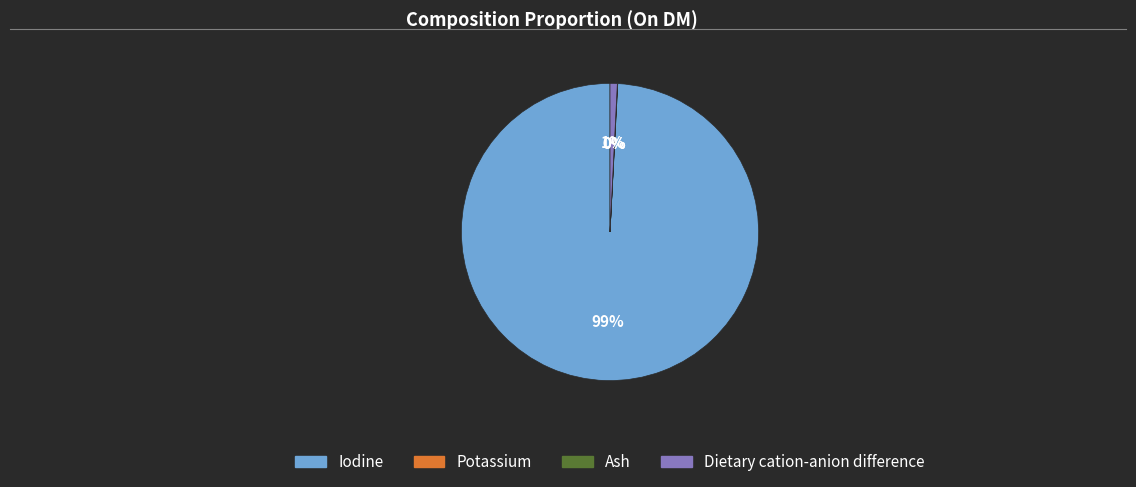

Does Iodine represent more than half of the total?

Yes